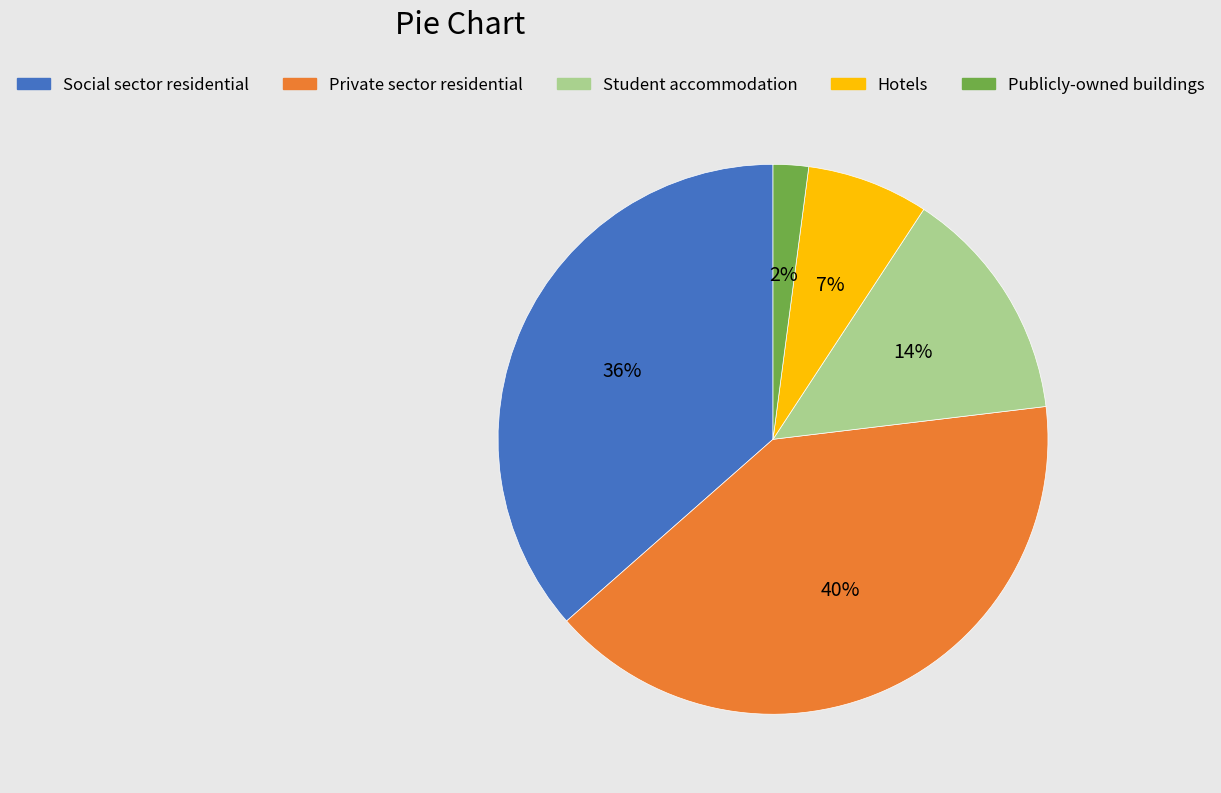

Rank the categories by value from highest to lowest.

Private sector residential, Social sector residential, Student accommodation, Hotels, Publicly-owned buildings